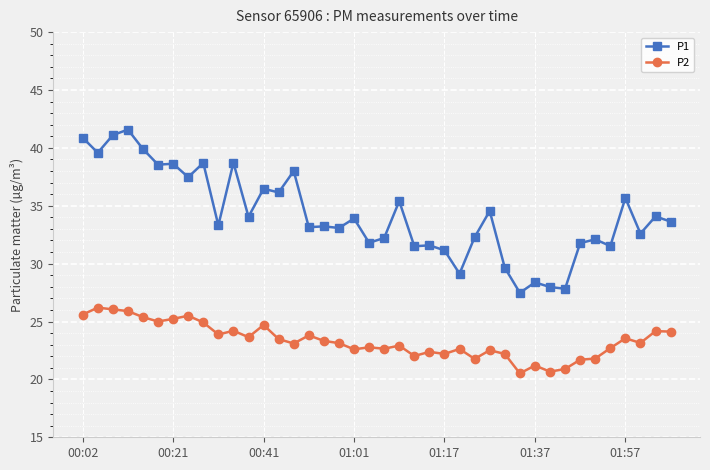

How many lines are shown in the chart?

2